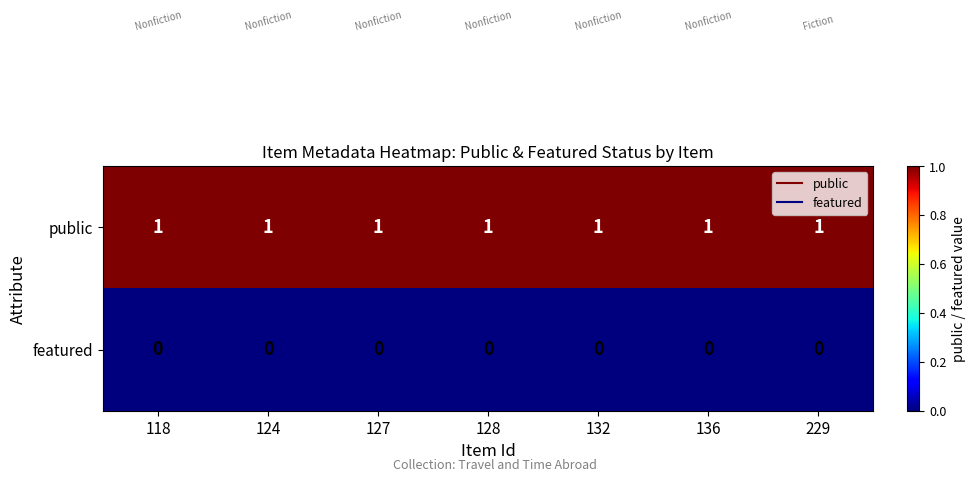

Is it true that public equals 1 at 124?

True